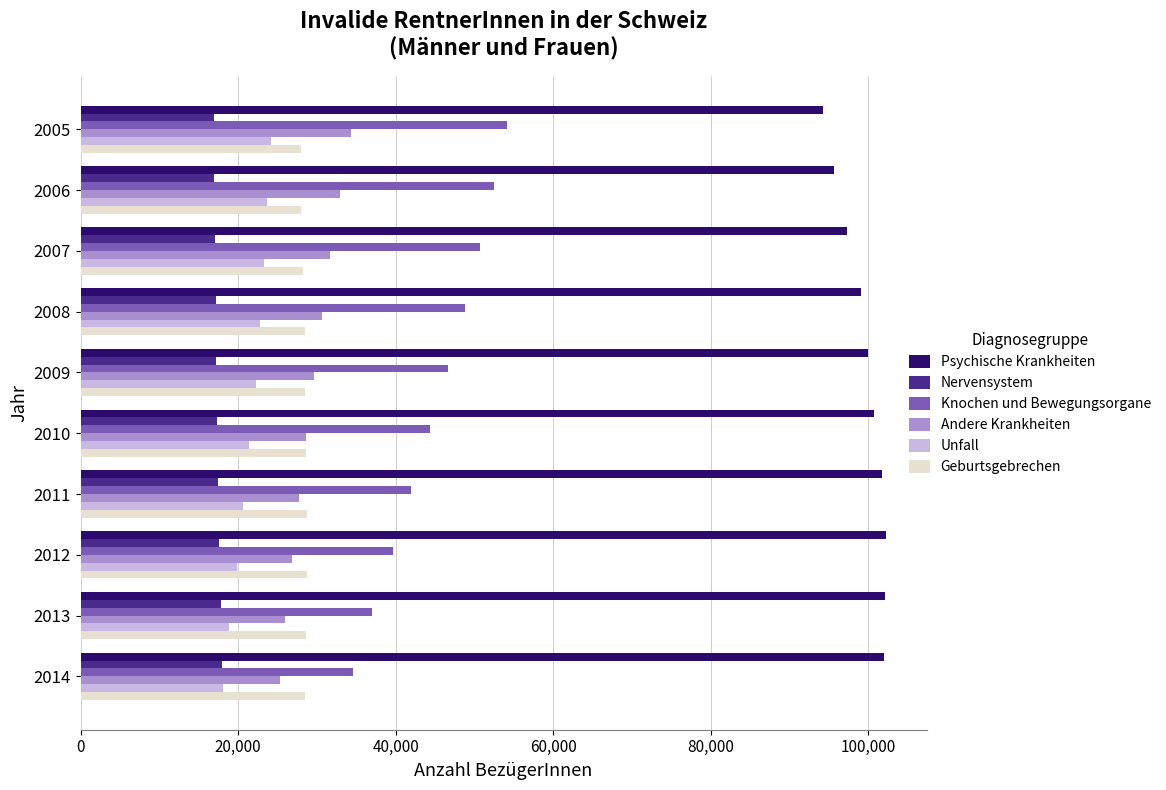

What is the difference between the second highest and second lowest values in the Psychische Krankheiten series?

6509